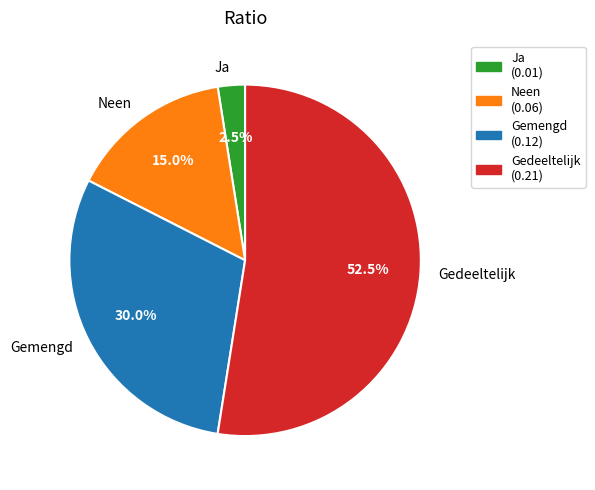

Rank the categories by value from highest to lowest.

Gedeeltelijk, Gemengd, Neen, Ja